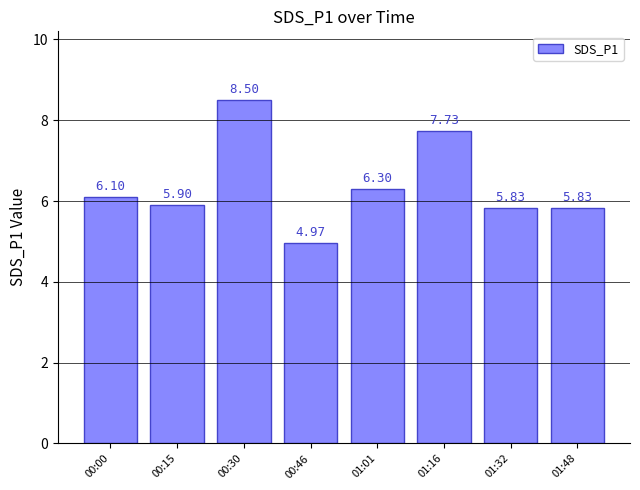

Between 01:16 and 00:30, which is larger?

00:30